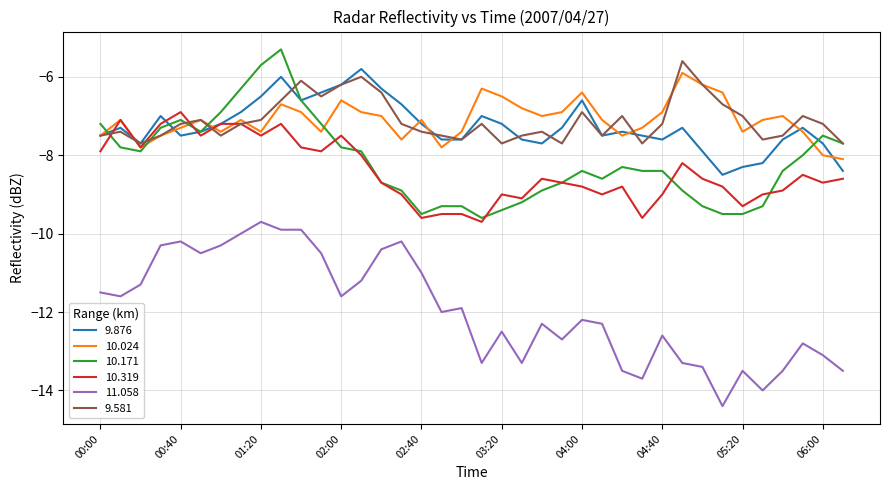

Which series has the widest spread of values?

11.058